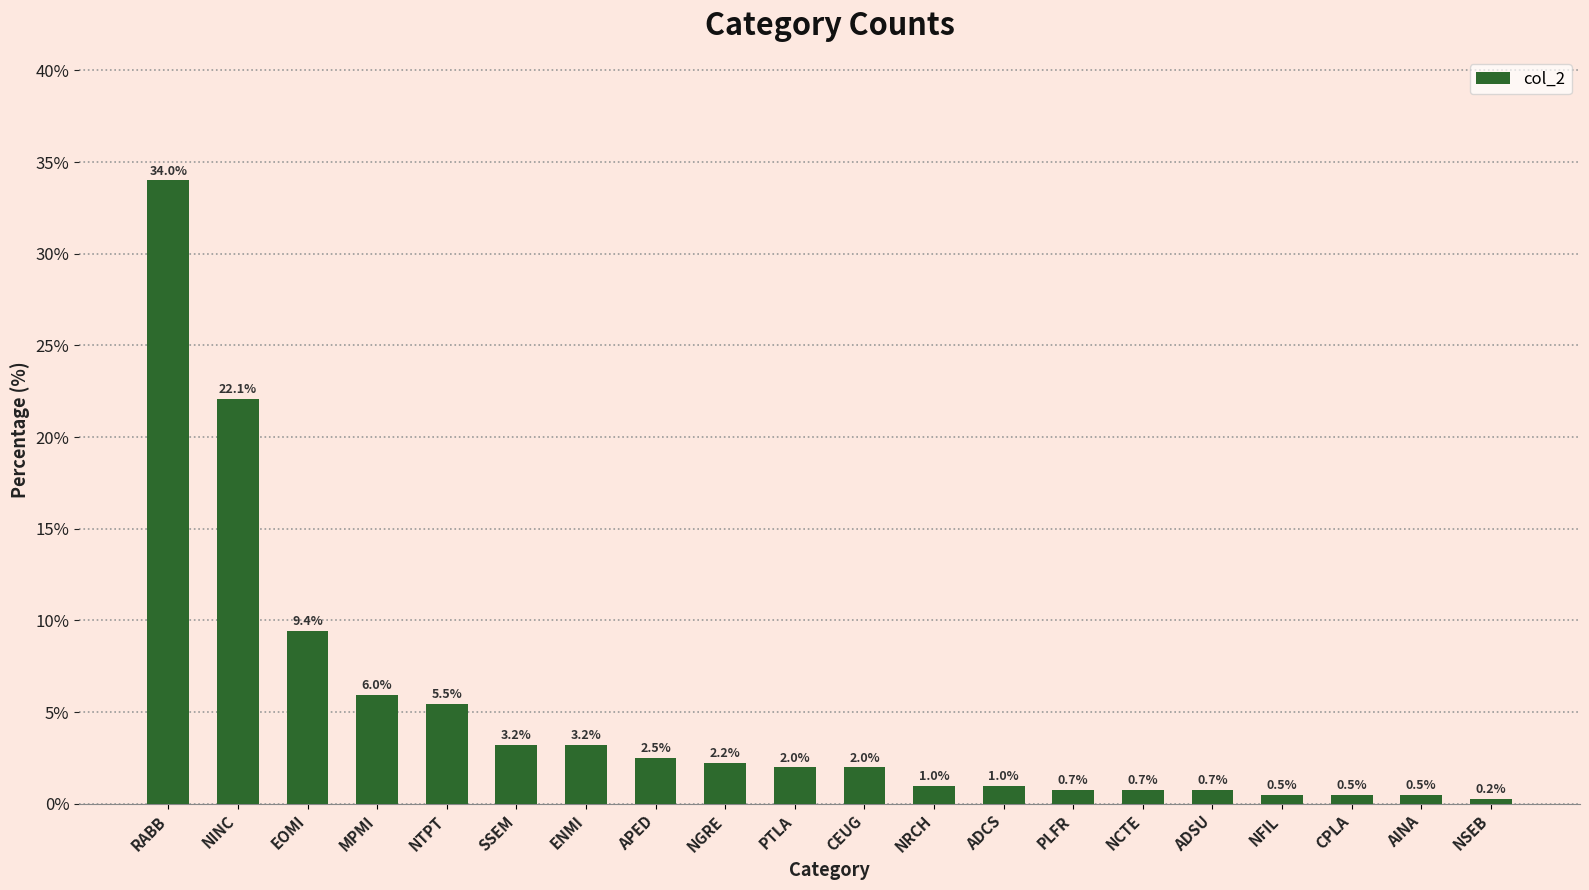

What is the smallest value displayed?

0.2